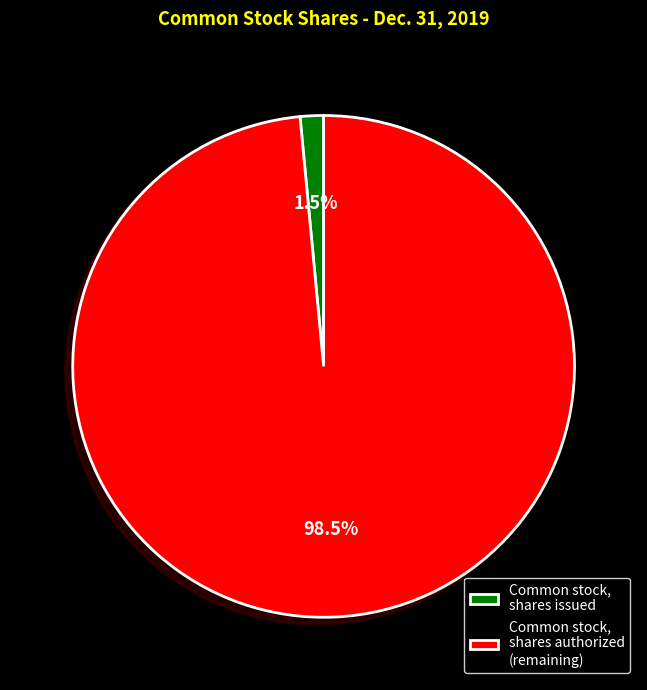

Between Common stock, shares issued and Common stock, shares authorized (remaining), which is larger?

Common stock, shares authorized (remaining)